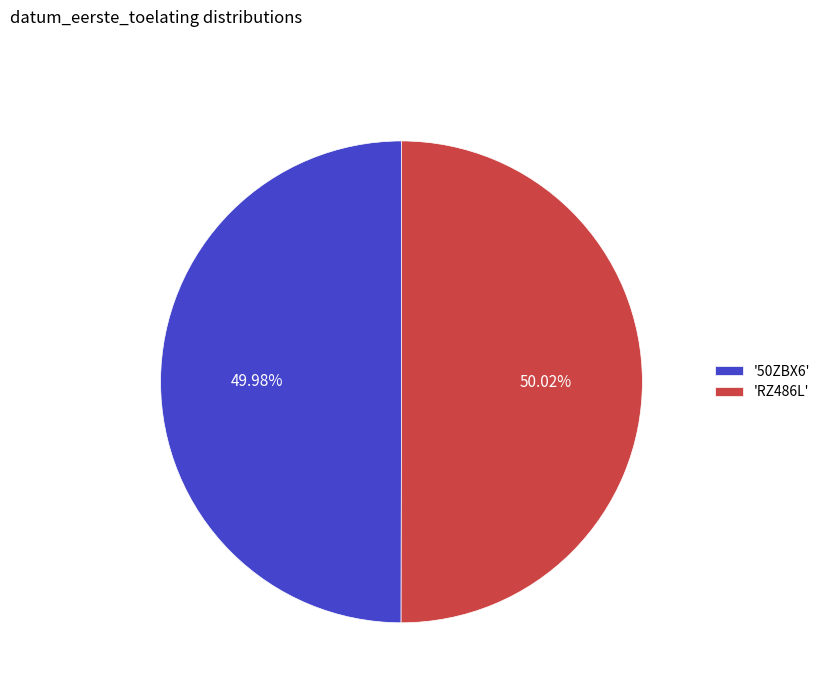

Is there a majority slice in this chart?

Yes